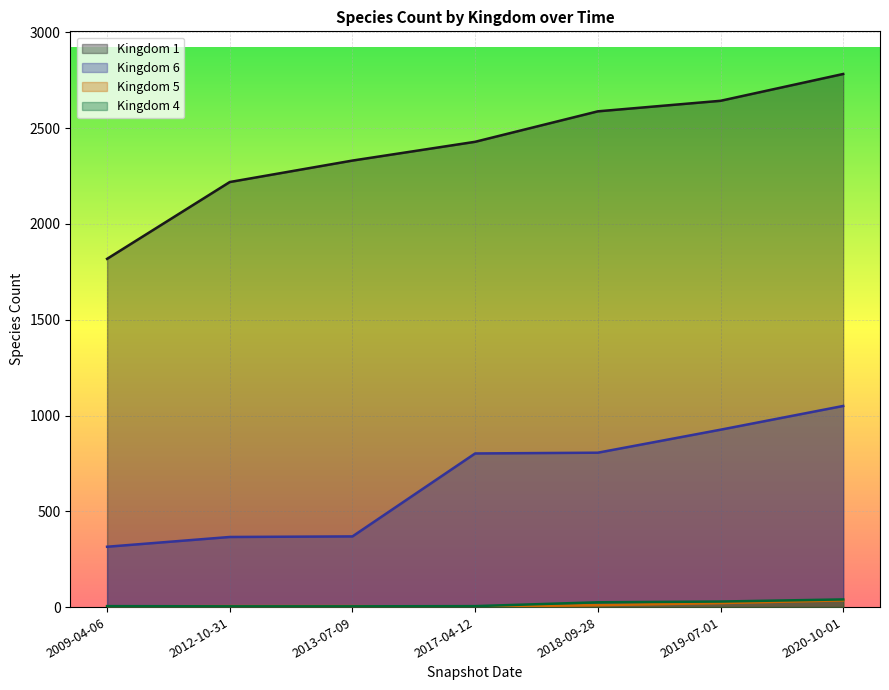

What is the lowest value of the Kingdom 1 series?

1818